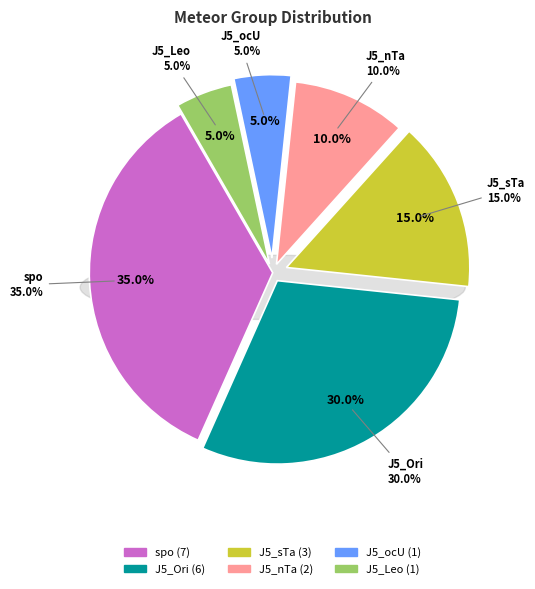

True or false: J5_nTa accounts for 10% of the total.

True